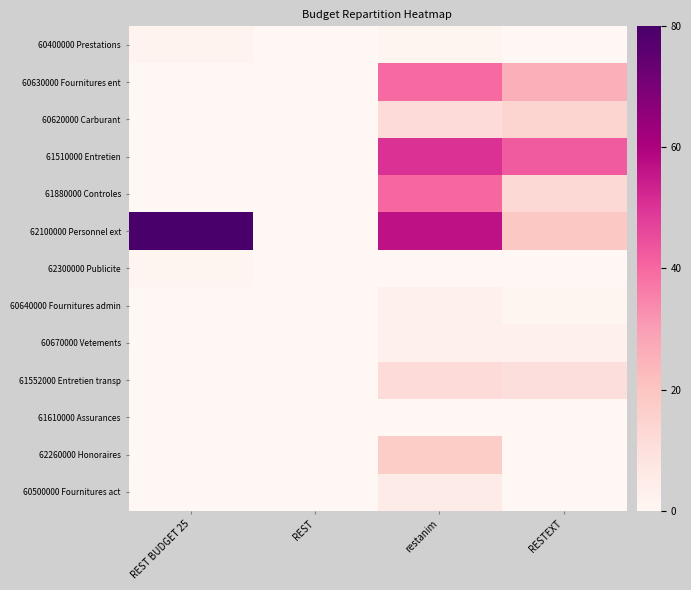

Which has a higher value, RESTEXT or REST?

RESTEXT